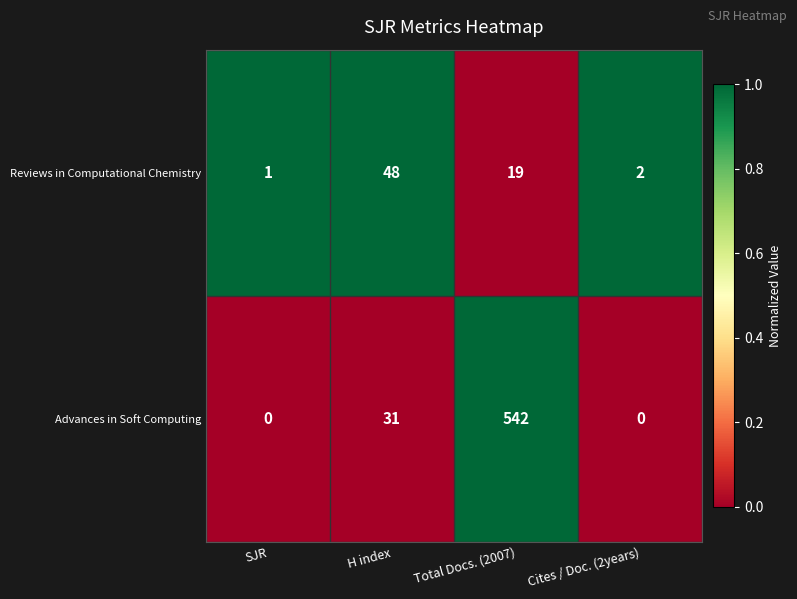

Rank the series by their average value, from highest to lowest.

Advances in Soft Computing, Reviews in Computational Chemistry